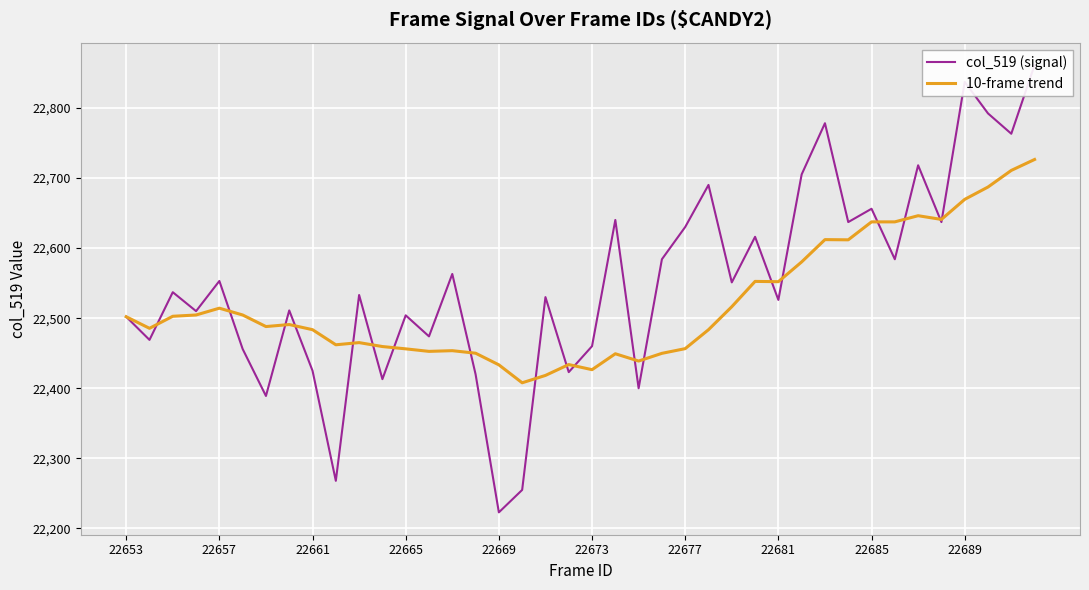

Reading left to right, transcribe all the data shown in this chart.

col_519 (signal): 22502.0	22469.0	22537.0	22510.0	22553.0	22456.0	22389.0	22511.0	22425.0	22268.0	22533.0	22413.0	22504.0	22474.0	22563.0	22420.0	22223.0	22255.0	22530.0	22423.0	22460.0	22640.0	22400.0	22584.0	22630.0	22690.0	22551.0	22616.0	22526.0	22705.0	22778.0	22637.0	22656.0	22584.0	22718.0	22637.0	22837.0	22792.0	22763.0	22861.0
10-frame trend: 22502.0	22485.5	22502.7	22504.5	22514.2	22504.5	22488.0	22490.9	22483.6	22462.0	22465.1	22459.5	22456.2	22452.6	22453.6	22450.0	22433.4	22407.8	22418.3	22433.8	22426.5	22449.2	22438.8	22449.8	22456.5	22483.5	22516.3	22552.4	22552.0	22580.2	22612.0	22611.7	22637.3	22637.3	22646.1	22640.8	22669.4	22687.0	22710.7	22726.3